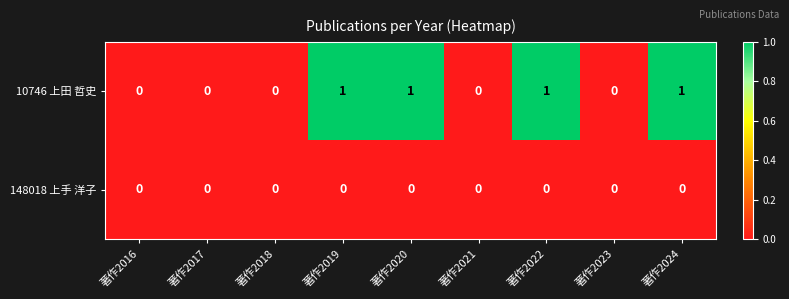

What is the sum of all 10746 上田 哲史 values?

4